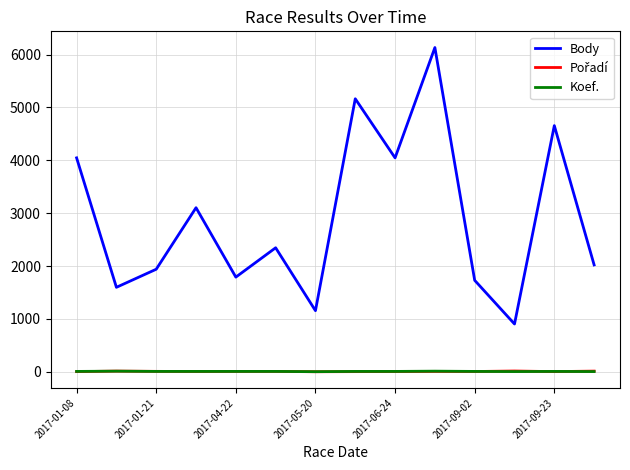

How many series are shown in this chart?

3